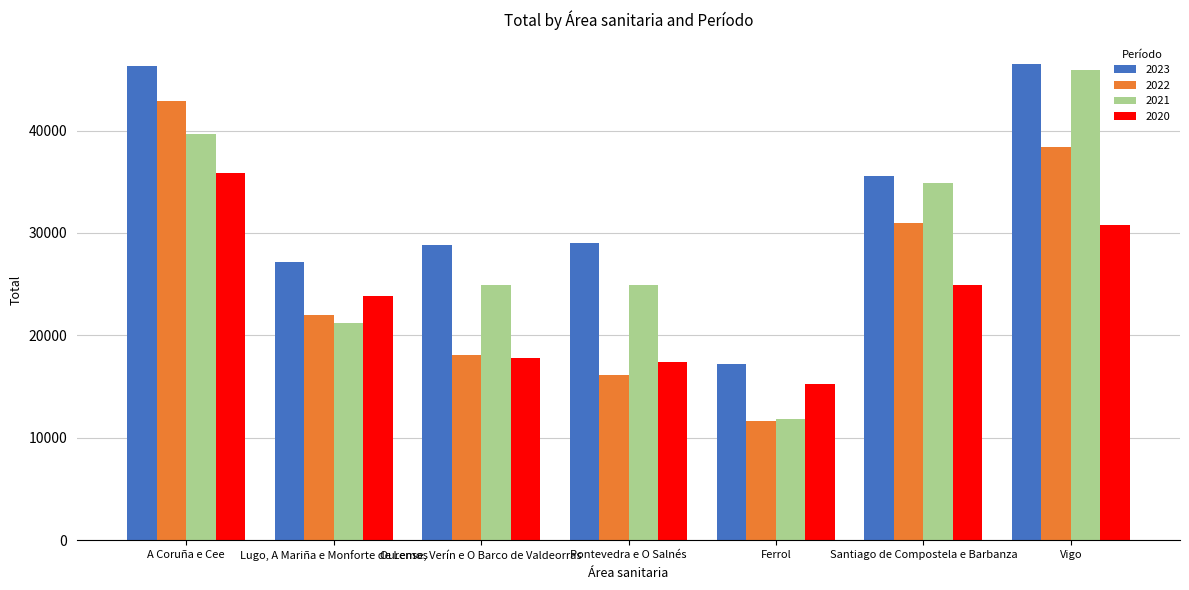

What is the total value across all series at Vigo?

161640